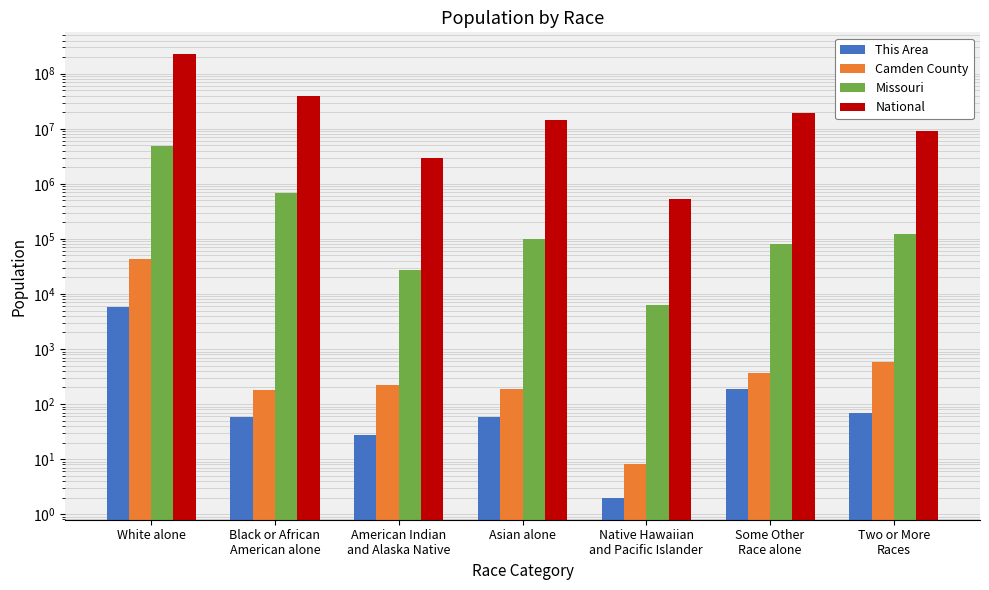

Is the value of This Area at Native Hawaiian
and Pacific Islander greater than the value of National at Two or More
Races?

No